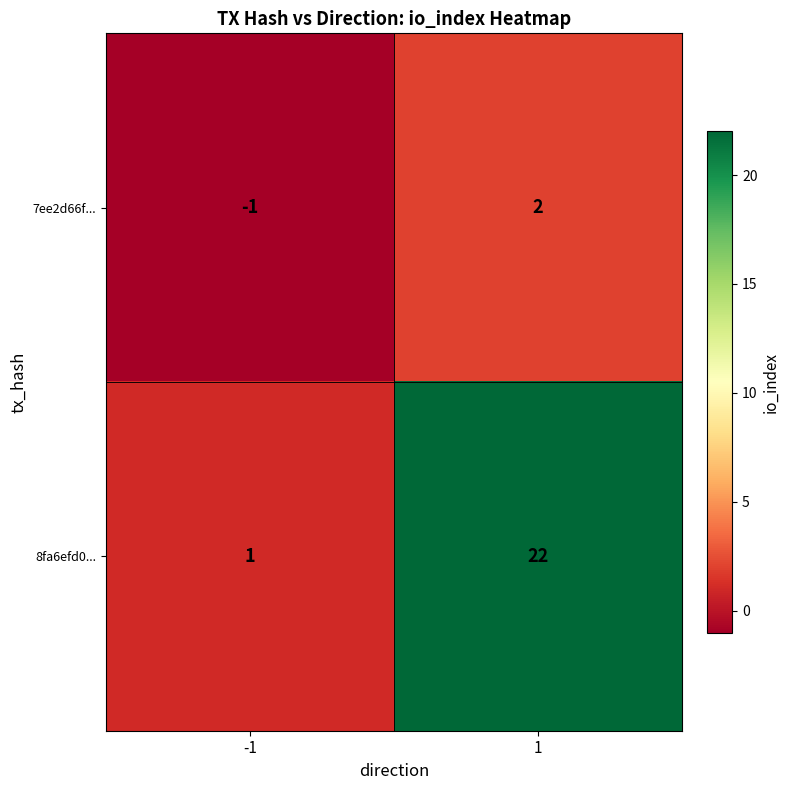

What is the smallest value displayed?

-1